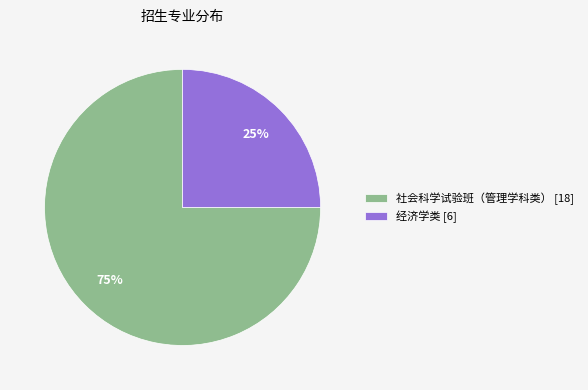

What is the majority slice?

社会科学试验班（管理学科类）